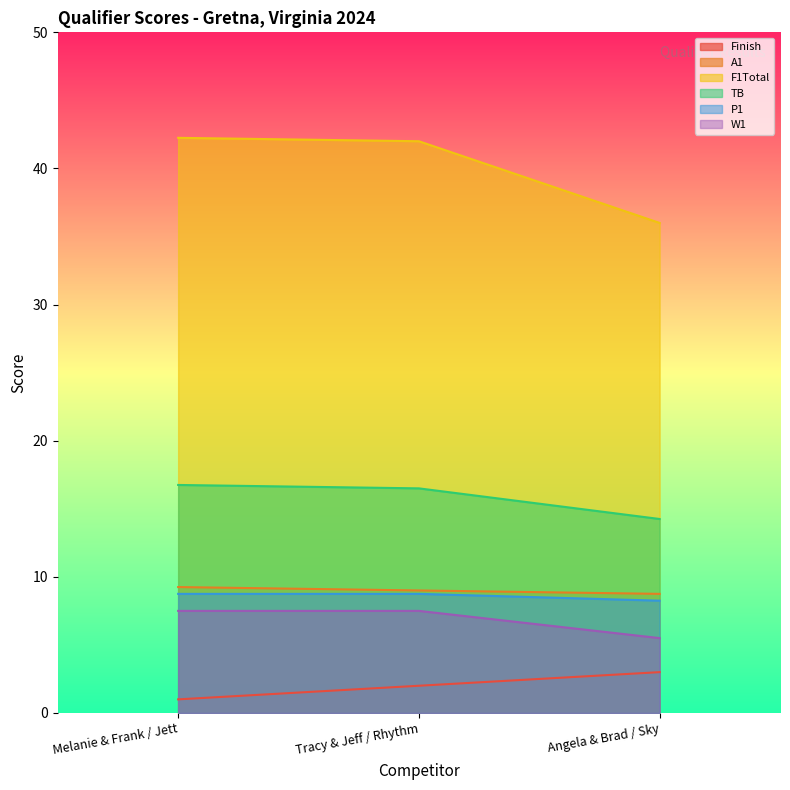

Count the number of categories in the chart.

3